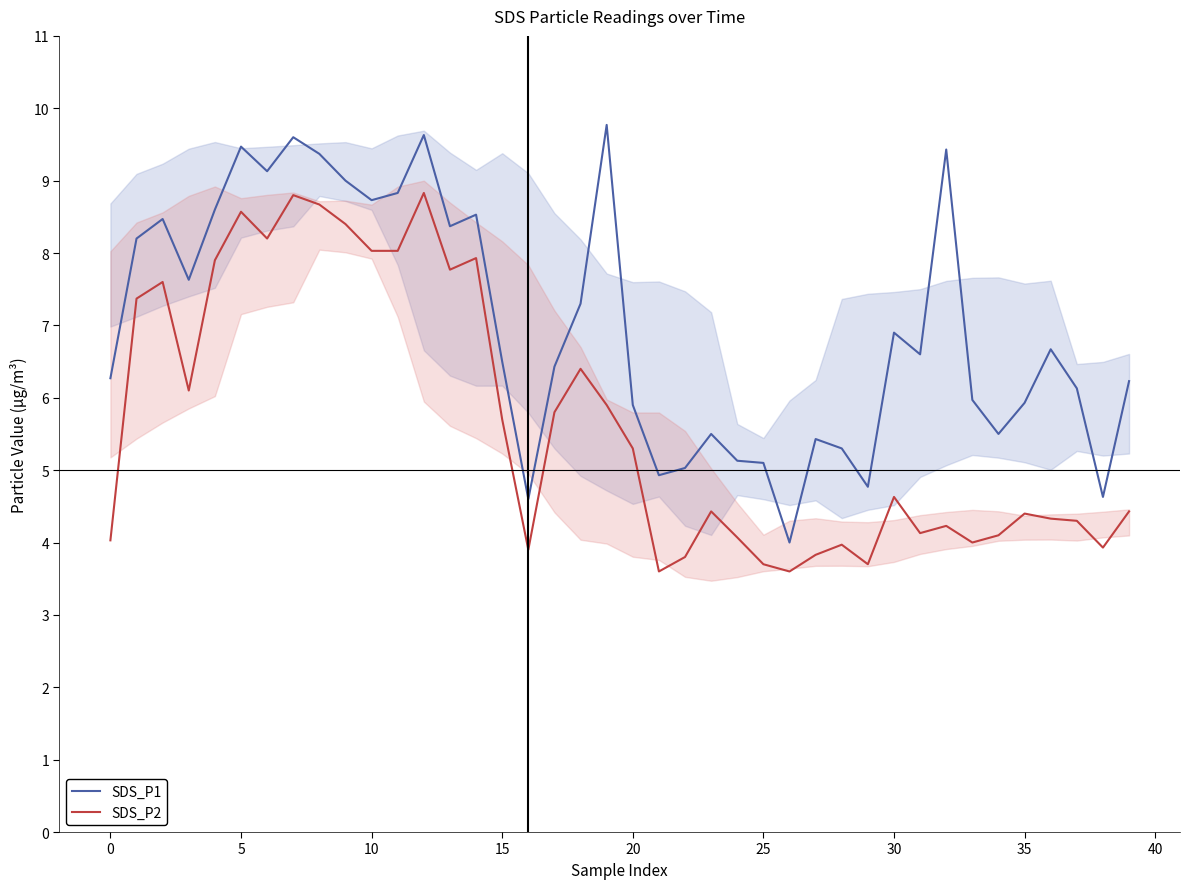

Which series changed the most between 28 and 35?

SDS_P1